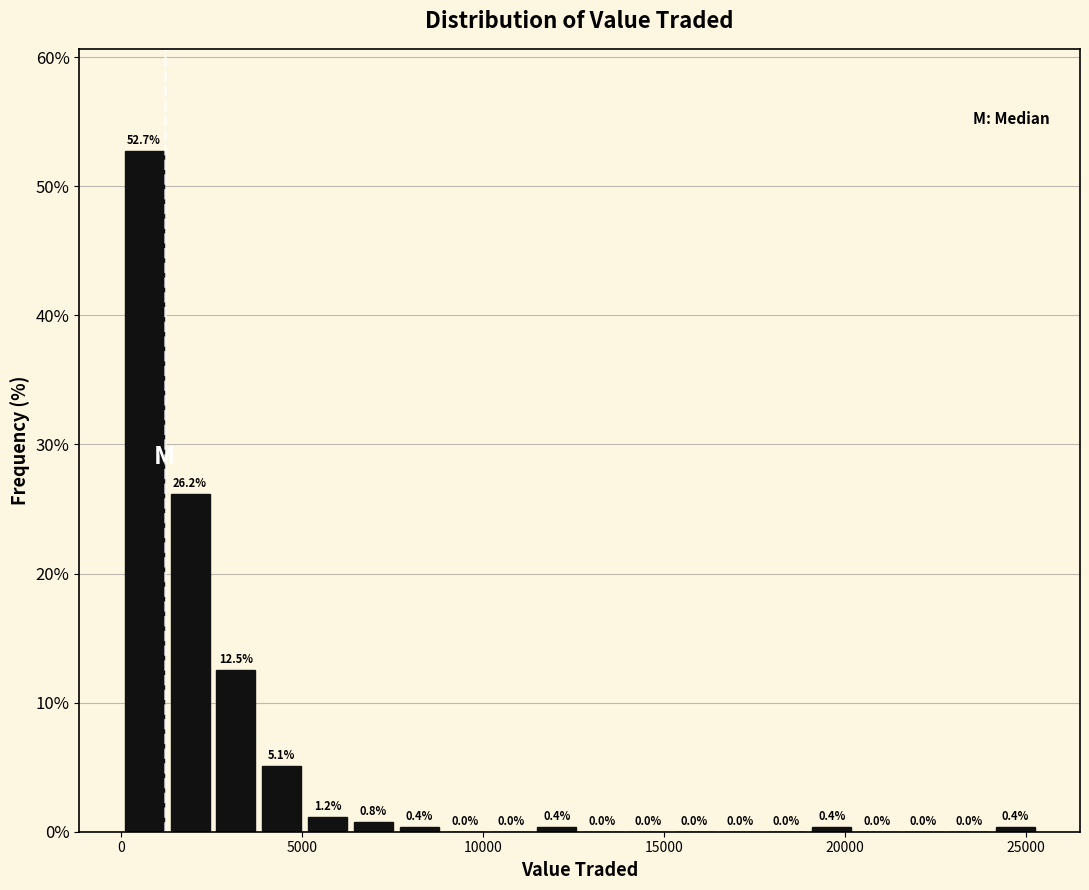

Read against the x-axis, roughly where is the centre of the tallest bar?

500